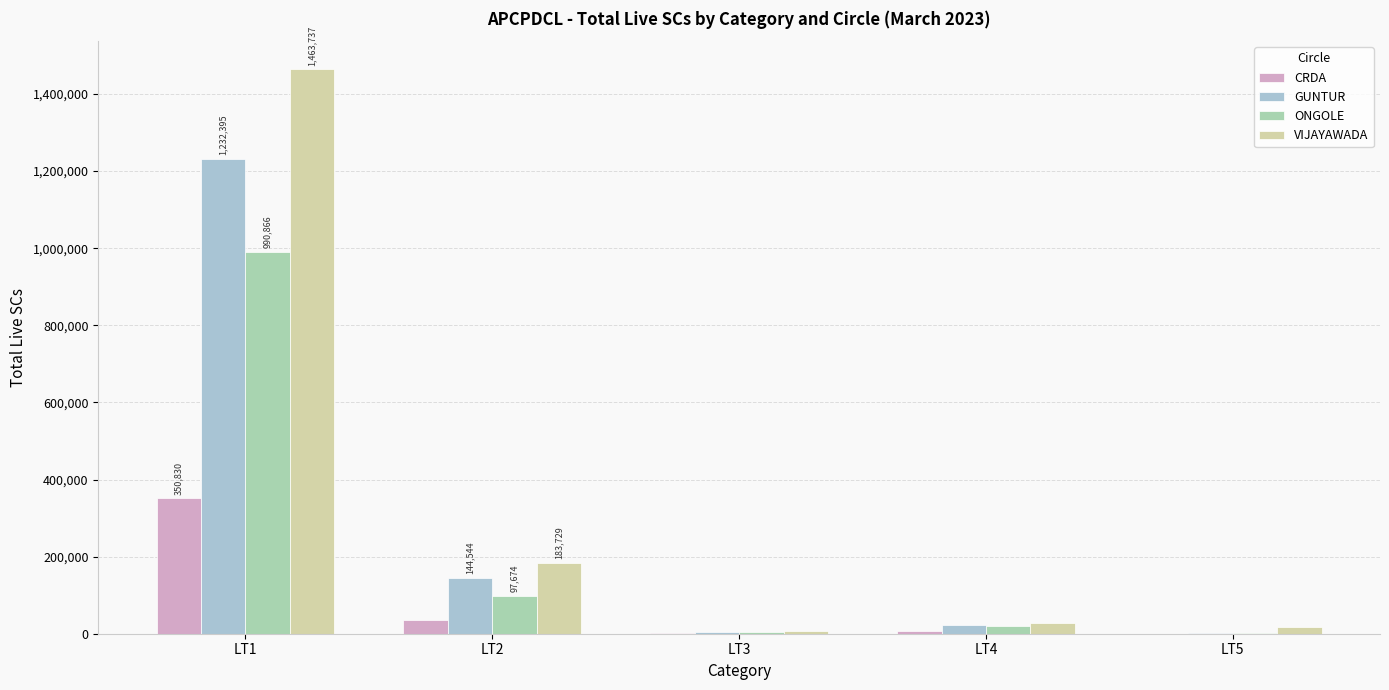

What is the value of the VIJAYAWADA bar at the 3rd from the left?

7106